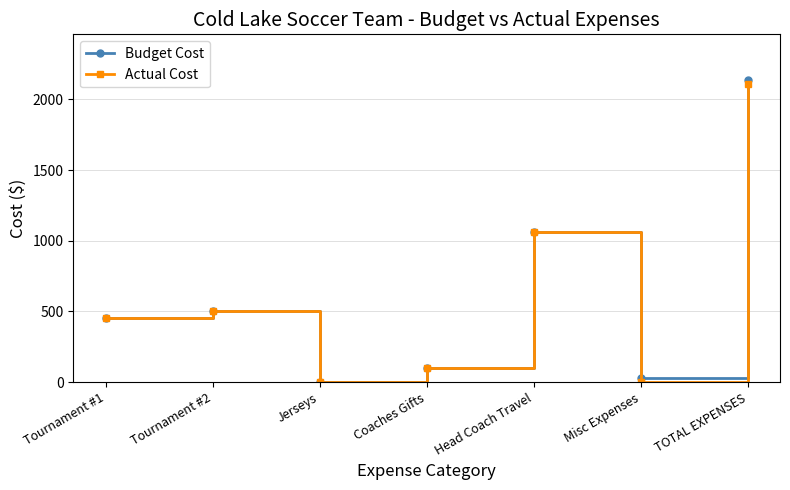

List the labels in order of Budget Cost value, largest first.

TOTAL EXPENSES, Head Coach Travel, Tournament #2, Tournament #1, Coaches Gifts, Misc Expenses, Jerseys